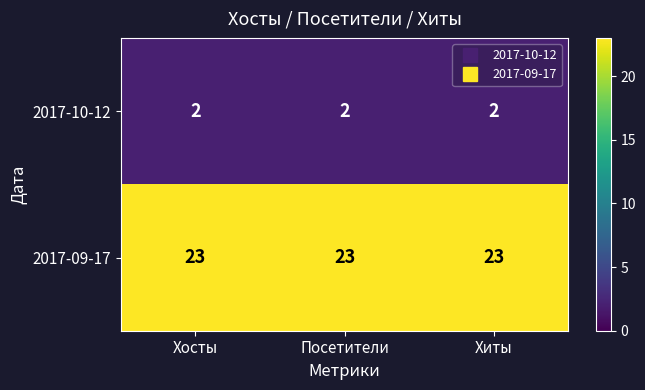

What is the maximum value for 2017-09-17?

23